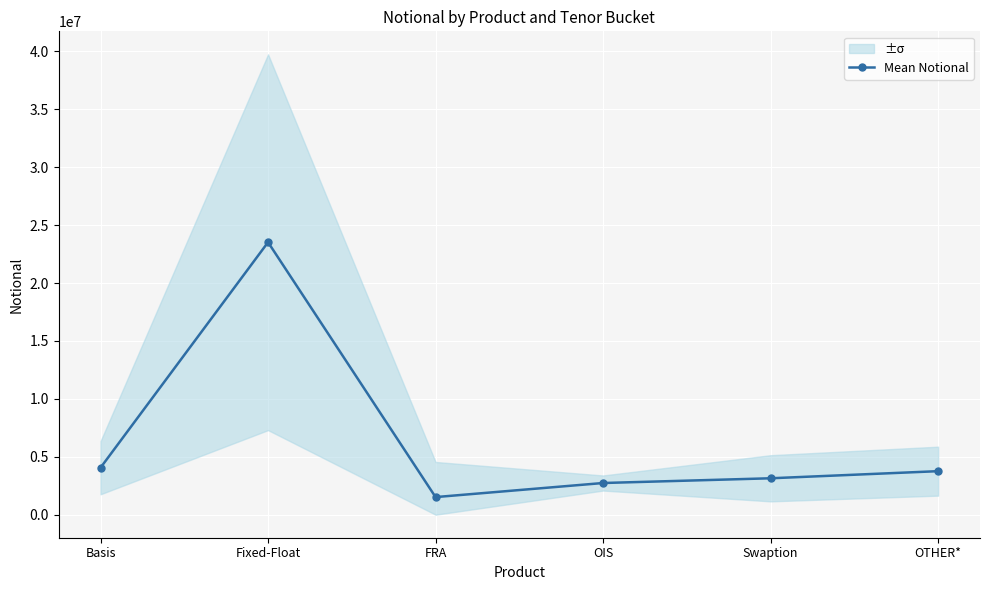

Count the number of data series in this chart.

1